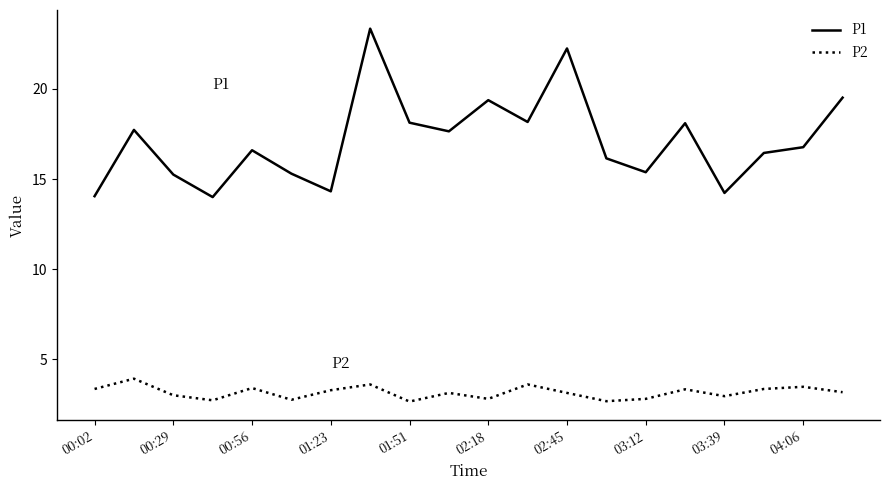

Does the chart display data point markers on the line(s)?

No